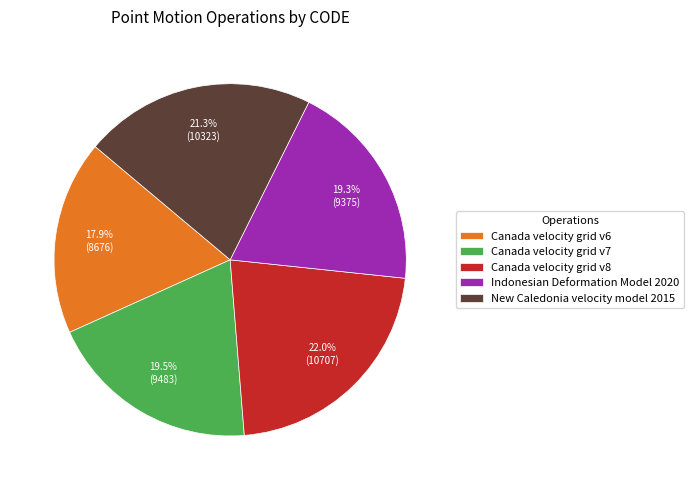

Is New Caledonia velocity model 2015 the majority of the pie?

No